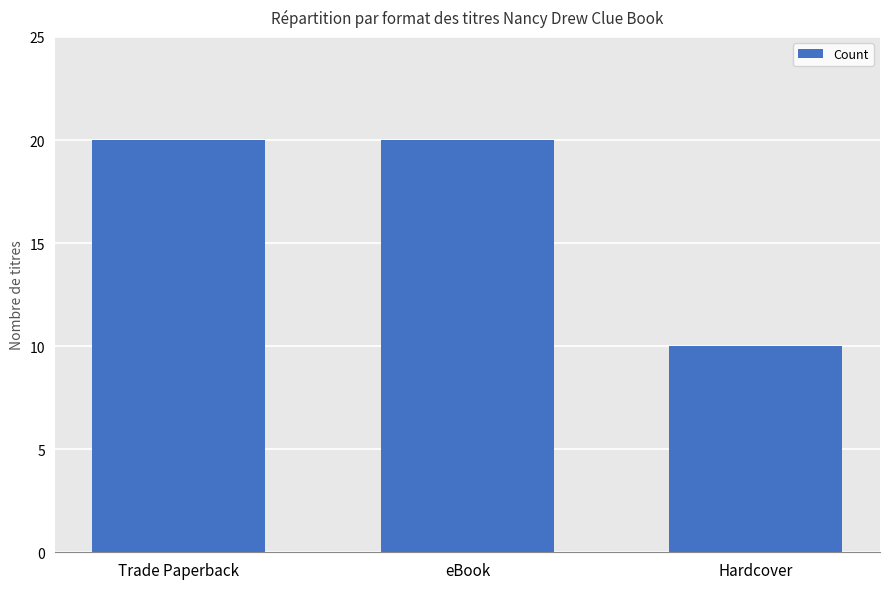

What is the sum of the values at Hardcover and eBook?

30